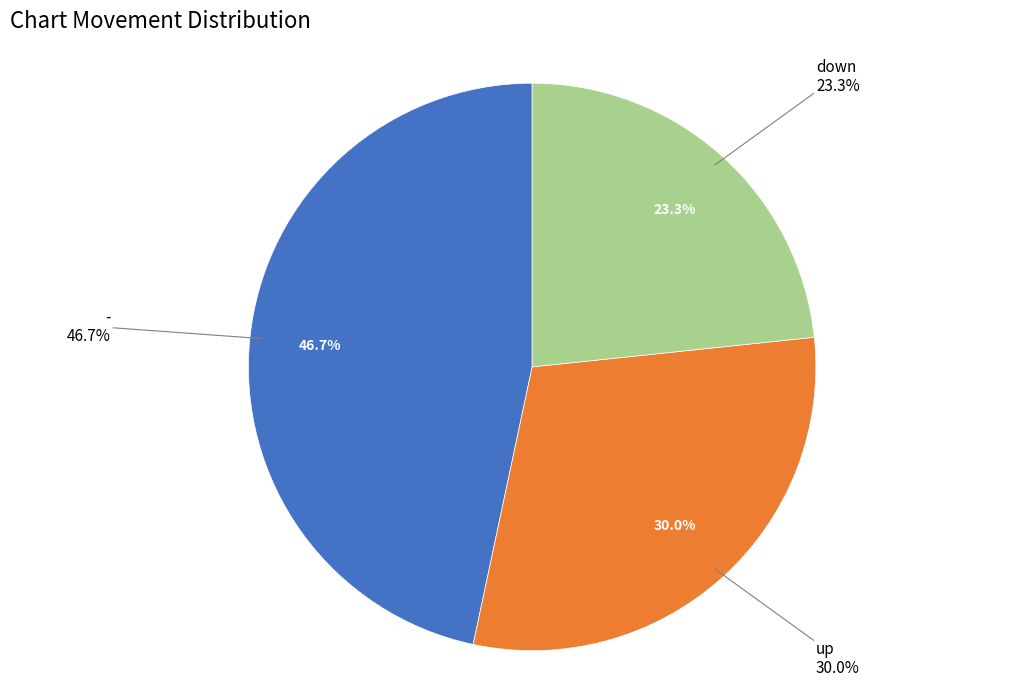

Combined, do down and up account for over 50%?

Yes